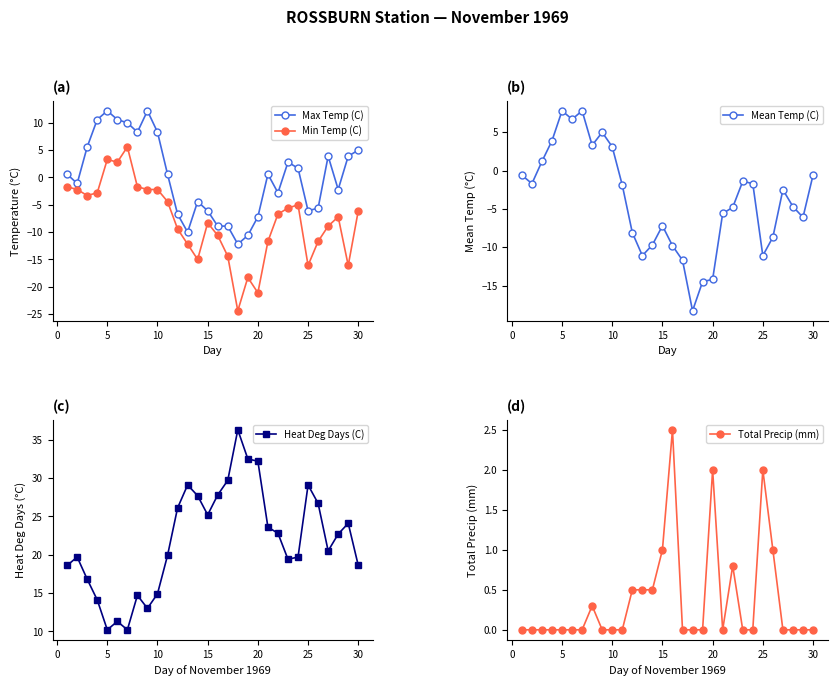

How many values in Mean Temp (C) are below zero?

22